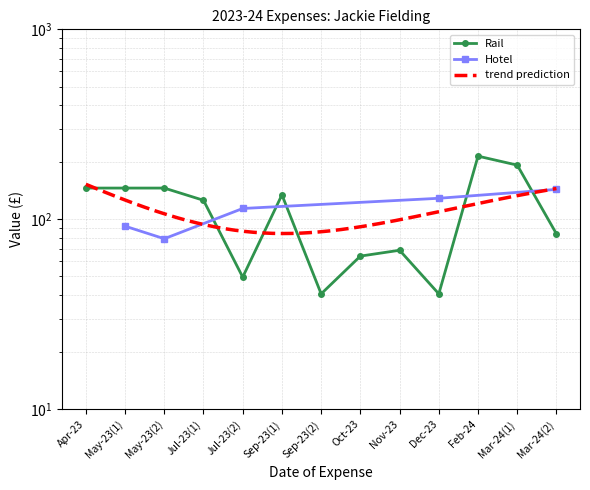

True or false: the data shows 79.0 at May-23(2).

True